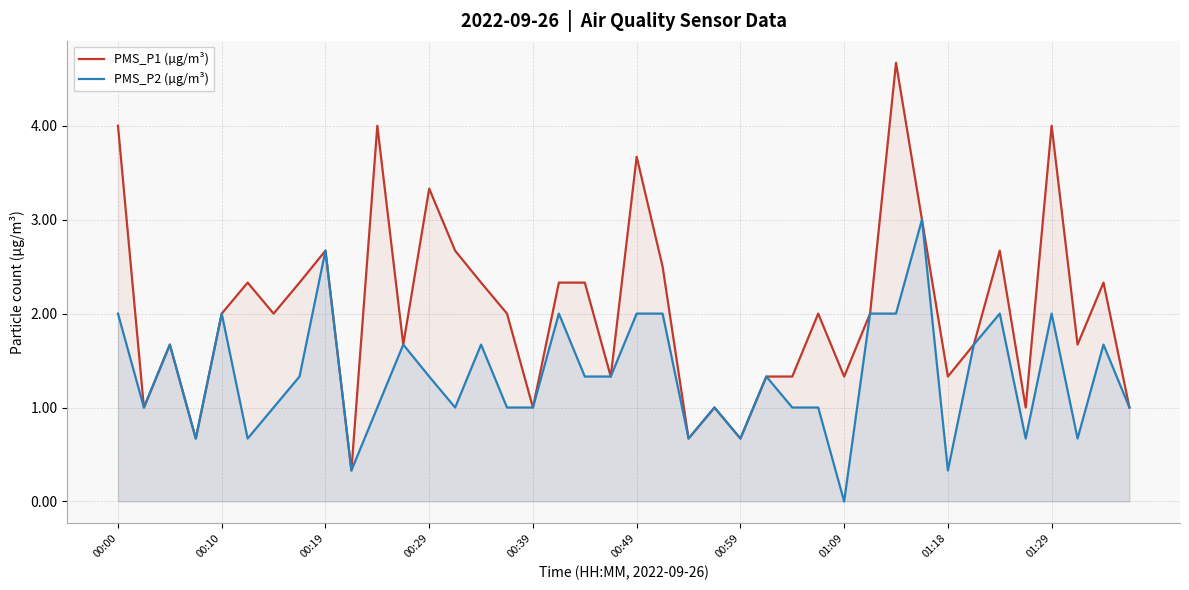

Reading right to left, transcribe all the data shown in this chart.

PMS_P1 (µg/m³): 1.0	2.3	1.7	4.0	1.0	2.7	1.7	1.3	3.0	4.7	2.0	1.3	2.0	1.3	1.3	0.7	1.0	0.7	2.5	3.7	1.3	2.3	2.3	1.0	2.0	2.3	2.7	3.3	1.7	4.0	0.3	2.7	2.3	2.0	2.3	2.0	0.7	1.7	1.0	4.0
PMS_P2 (µg/m³): 1.0	1.7	0.7	2.0	0.7	2.0	1.7	0.3	3.0	2.0	2.0	0.0	1.0	1.0	1.3	0.7	1.0	0.7	2.0	2.0	1.3	1.3	2.0	1.0	1.0	1.7	1.0	1.3	1.7	1.0	0.3	2.7	1.3	1.0	0.7	2.0	0.7	1.7	1.0	2.0